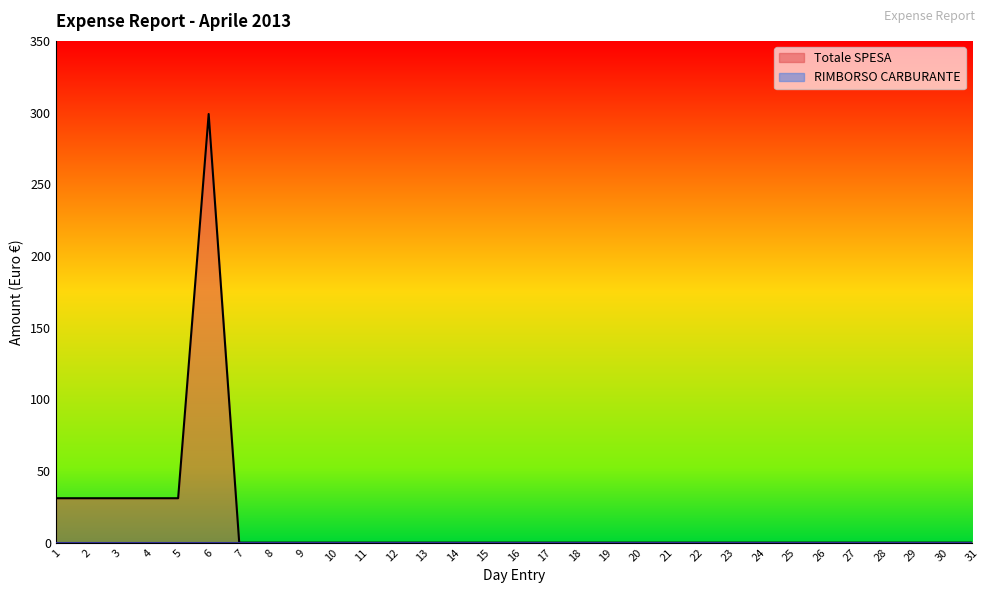

The value at 16 is 0. True or false?

True